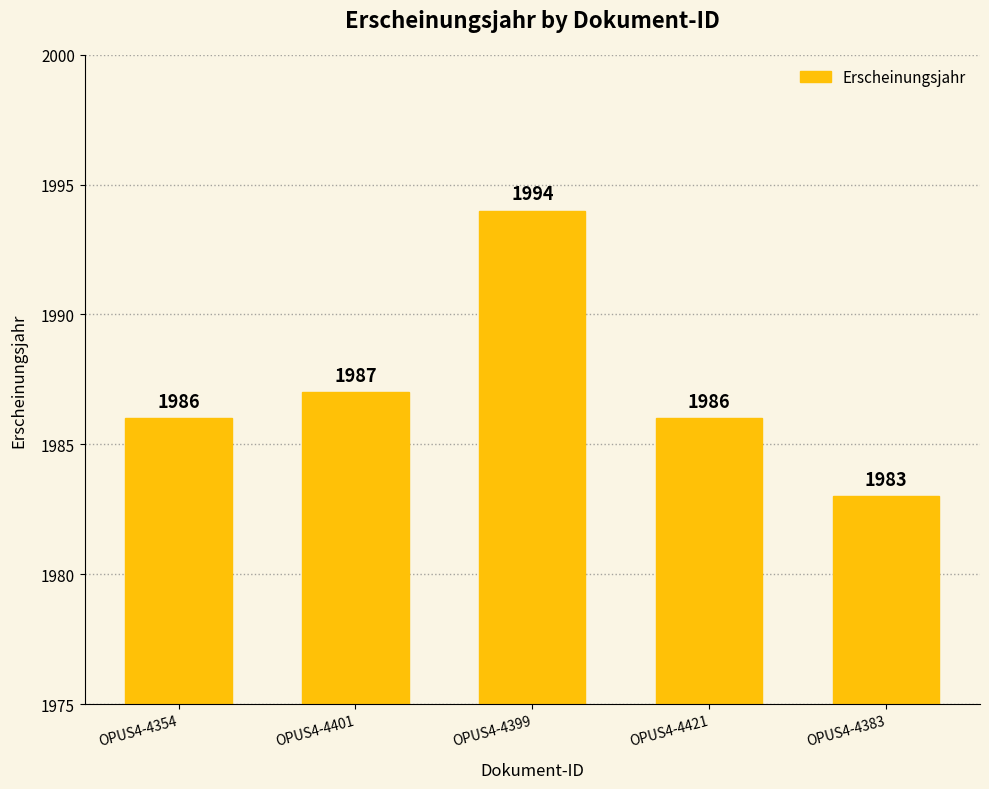

What is the difference between the maximum and minimum values?

11